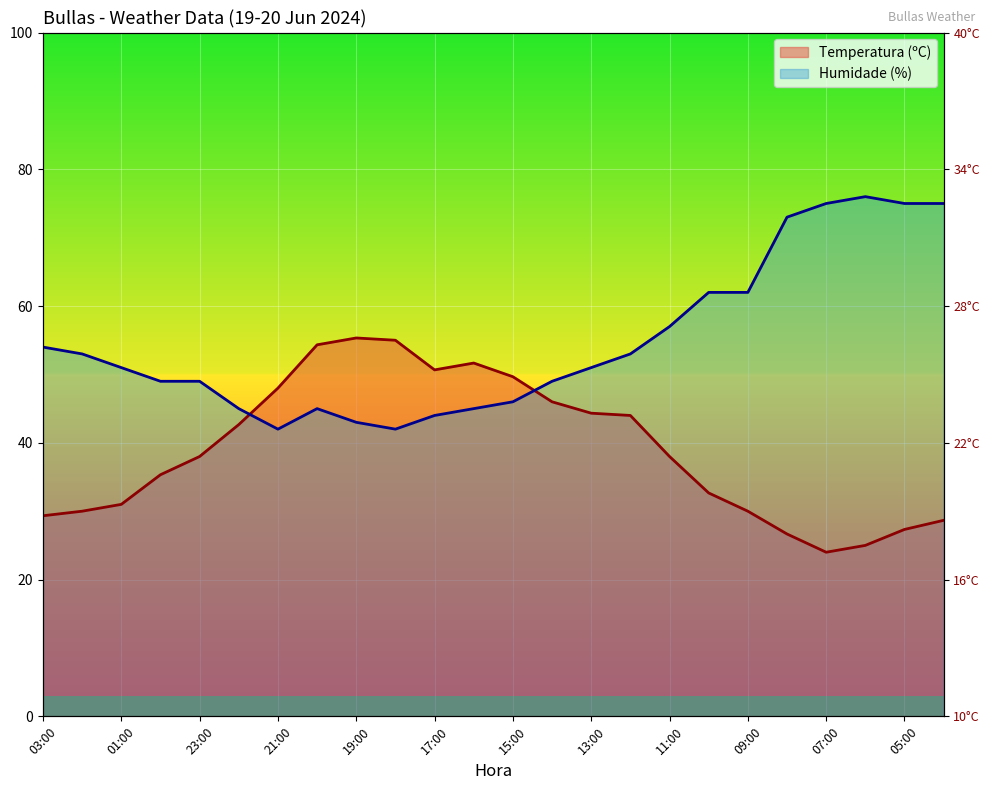

What position from the right is 08:00?

5